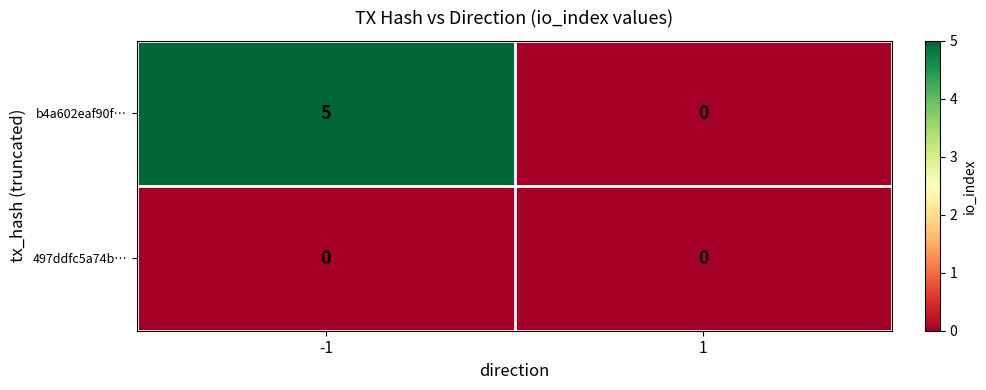

List the series in order of their peak value, highest first.

b4a602eaf90f…, 497ddfc5a74b…